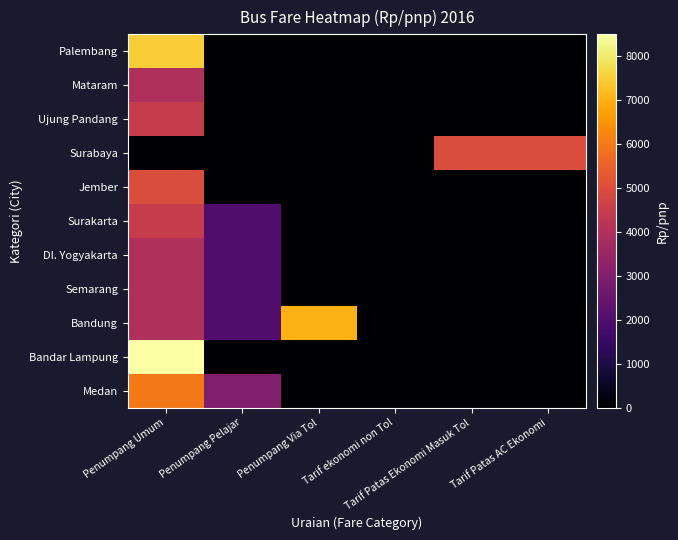

Which series changed the most between Penumpang Umum and Penumpang Pelajar?

Bandar Lampung